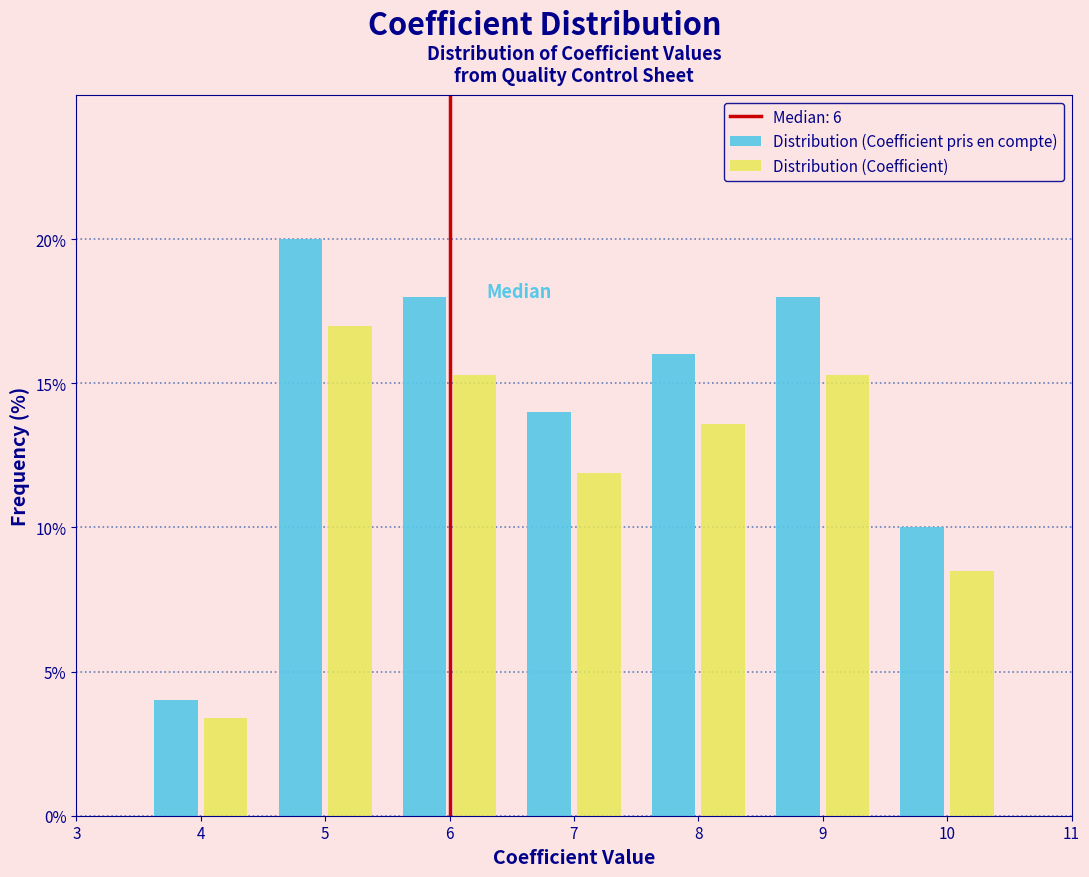

Reading left to right, transcribe this chart: for each range on the x-axis, give the height of each series' bar. The values are not printed on the chart, so give them approximately, as read against the axis.

3.5 to 4.5: Distribution (Coefficient pris en compte)=4.0	Distribution (Coefficient)=3.5
4.5 to 5.5: Distribution (Coefficient pris en compte)=20.0	Distribution (Coefficient)=17.0
5.5 to 6.5: Distribution (Coefficient pris en compte)=18.0	Distribution (Coefficient)=15.5
6.5 to 7.5: Distribution (Coefficient pris en compte)=14.0	Distribution (Coefficient)=12.0
7.5 to 8.5: Distribution (Coefficient pris en compte)=16.0	Distribution (Coefficient)=13.5
8.5 to 9.5: Distribution (Coefficient pris en compte)=18.0	Distribution (Coefficient)=15.5
9.5 to 10.5: Distribution (Coefficient pris en compte)=10.0	Distribution (Coefficient)=8.5